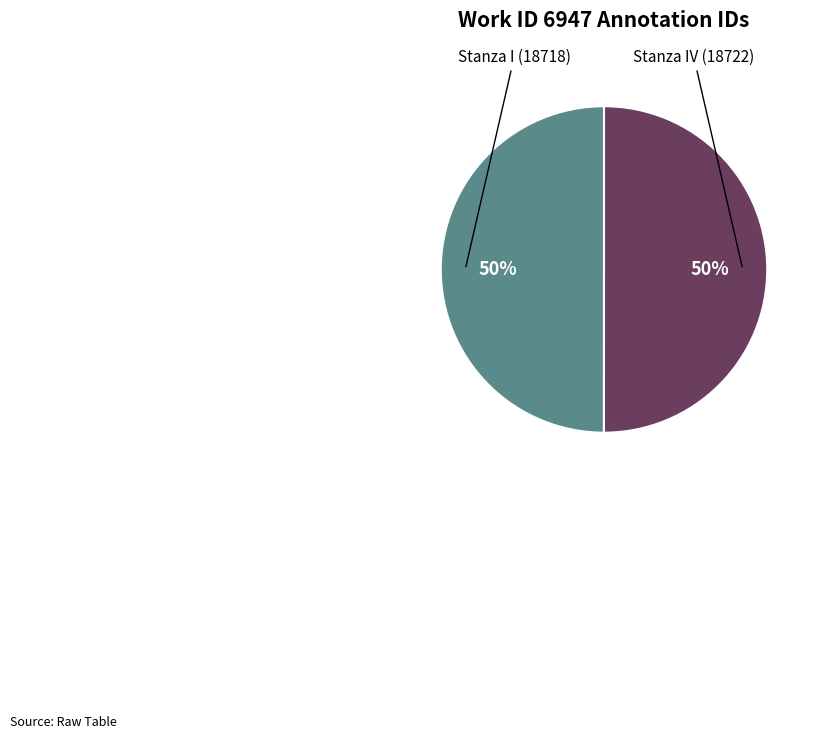

What is the ratio of the value at Stanza I (18718) to the value at Stanza IV (18722)?

1.0